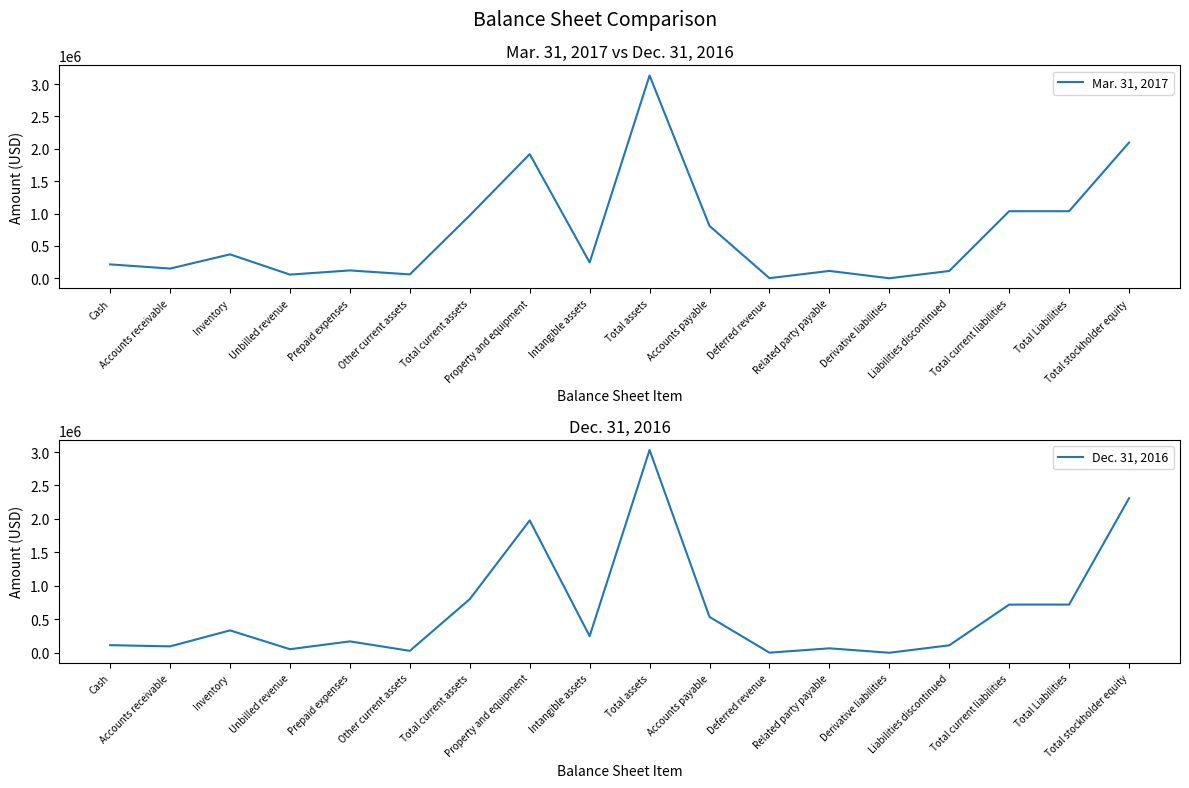

At which category does the chart reach its minimum across all series?

Derivative liabilities